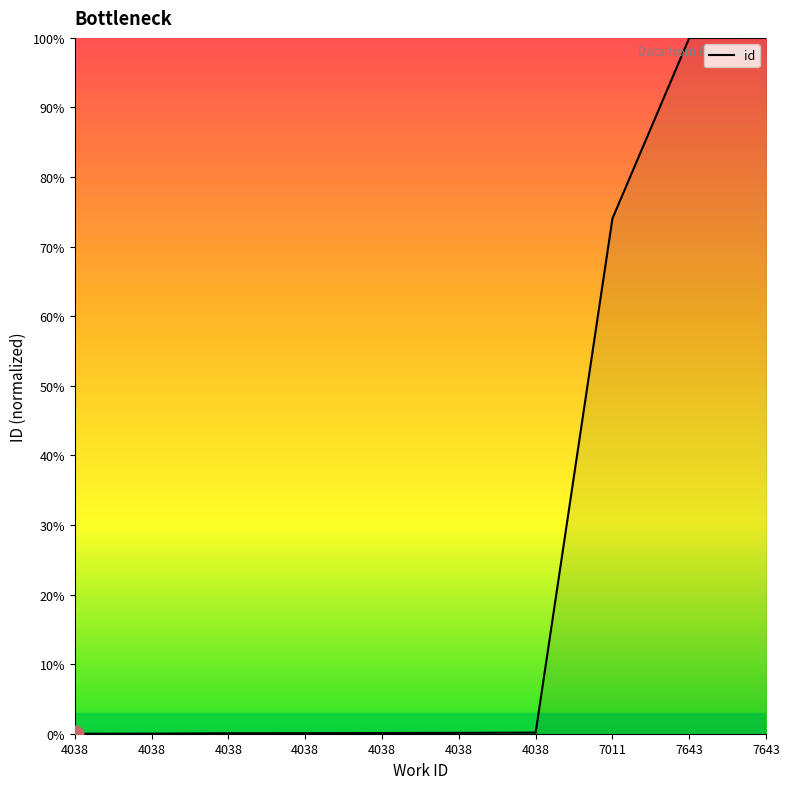

Rank the categories by value from highest to lowest.

7643, 7643, 7011, 4038, 4038, 4038, 4038, 4038, 4038, 4038